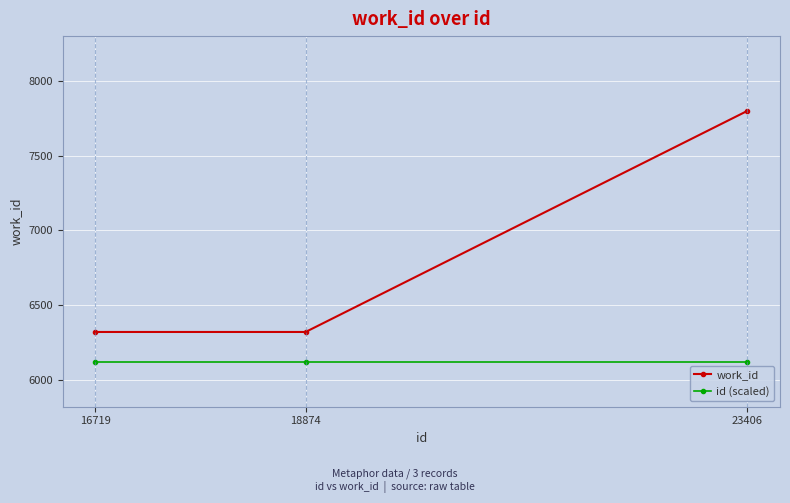

Is the value of work_id at 16719 greater than the value of id (scaled) at 18874?

Yes